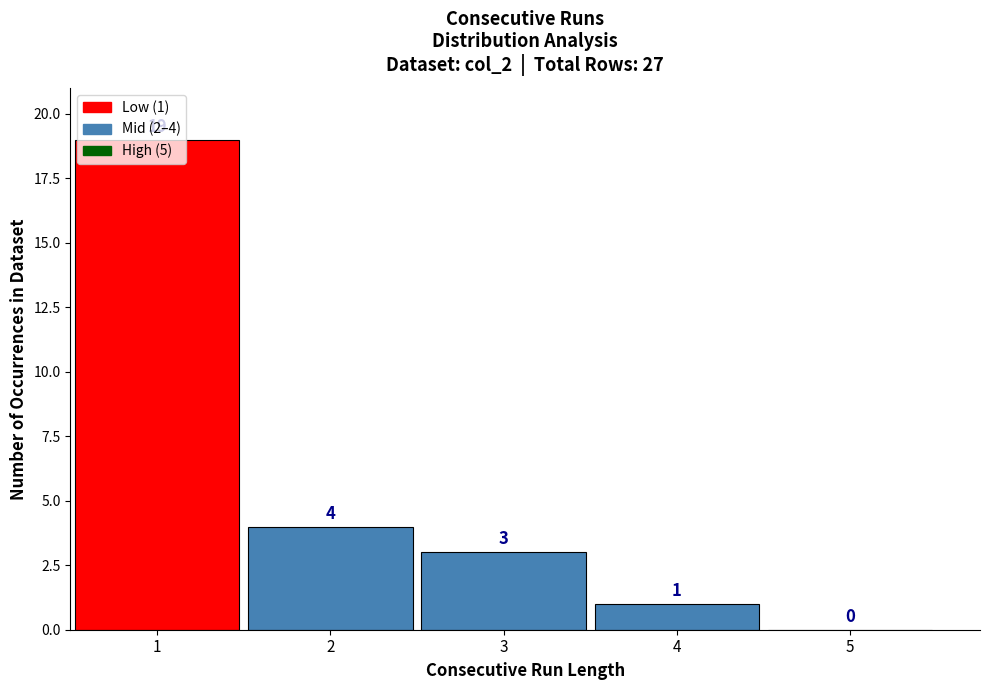

What is the maximum value shown in the chart?

19